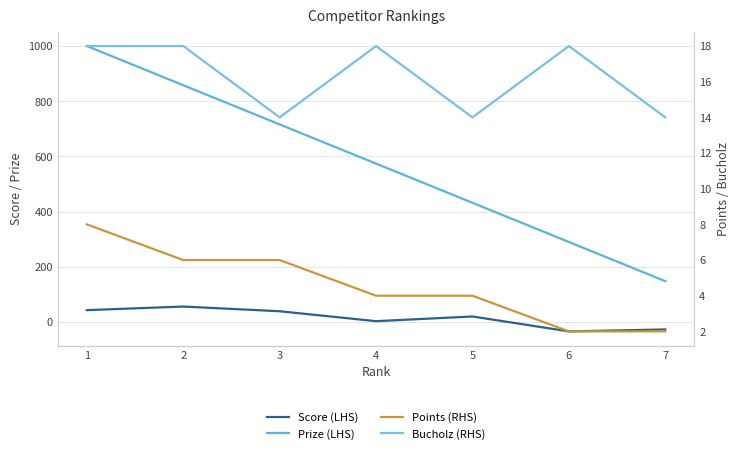

What is the lowest value of the Points (RHS) series?

2